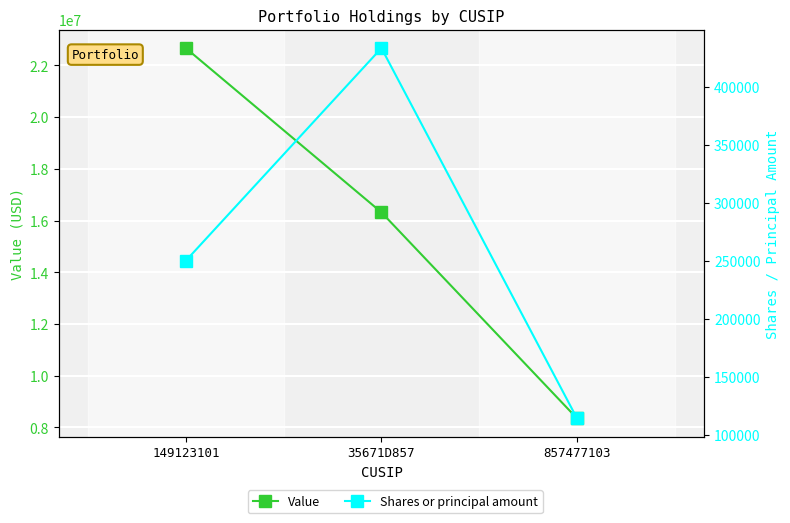

Which series has the largest range (max minus min)?

Value